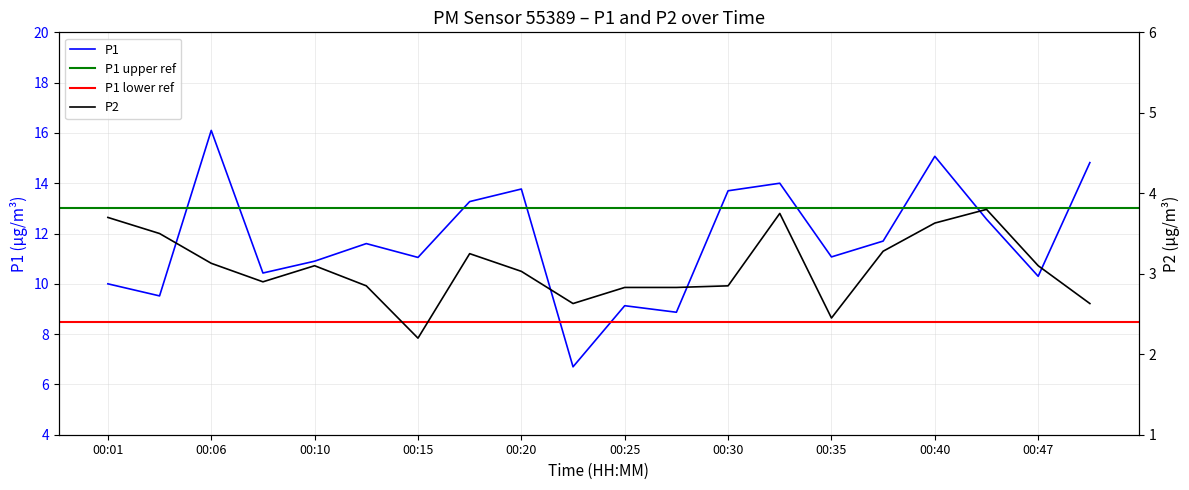

Which category has the lowest value across all series?

00:15